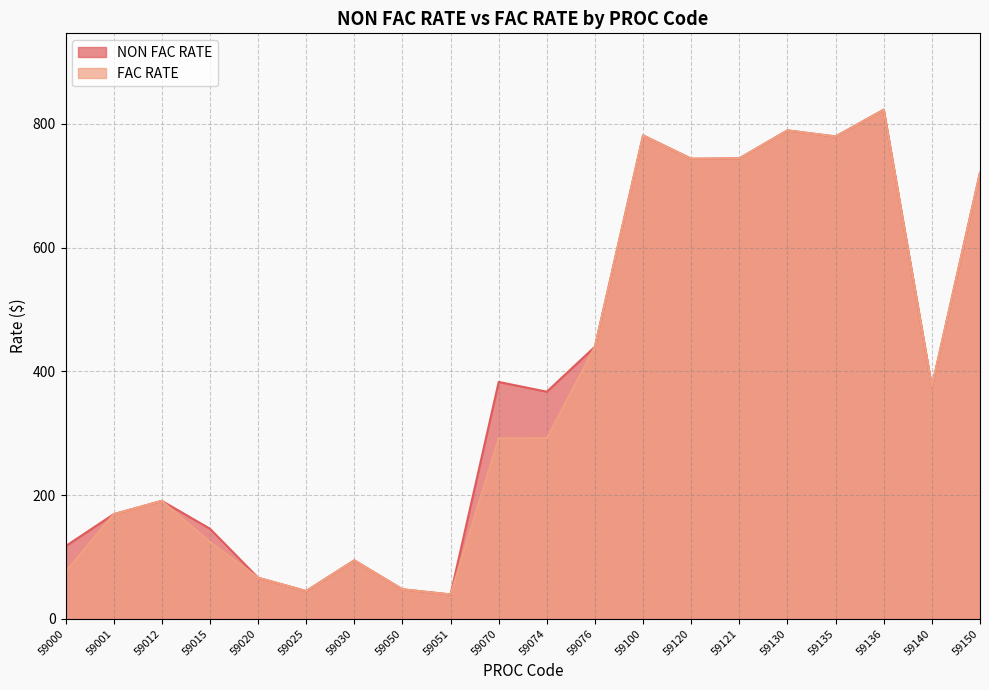

True or false: FAC RATE has more than 0 interior local peaks.

True